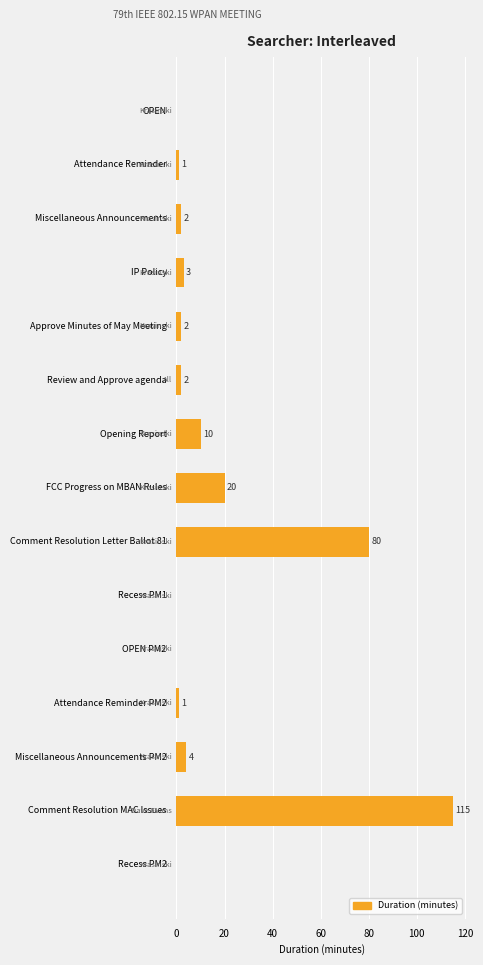

Reading bottom to top, what are all the values shown in this chart?

Recess PM2=0	Comment Resolution MAC Issues=115	Miscellaneous Announcements PM2=4	Attendance Reminder PM2=1	OPEN PM2=0	Recess PM1=0	Comment Resolution Letter Ballot 81=80	FCC Progress on MBAN Rules=20	Opening Report=10	Review and Approve agenda=2	Approve Minutes of May Meeting=2	IP Policy=3	Miscellaneous Announcements=2	Attendance Reminder=1	OPEN=0